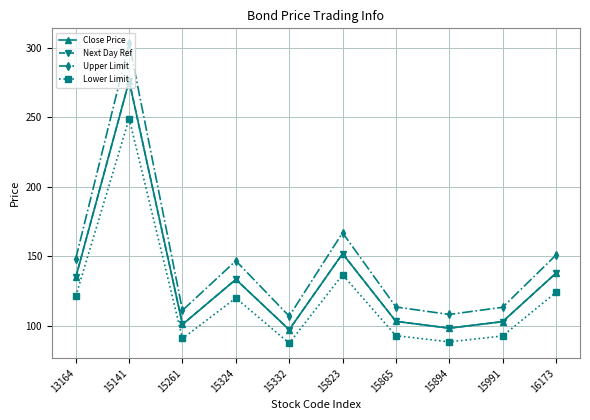

List the series in order of their peak value, lowest first.

Lower Limit, Close Price, Next Day Ref, Upper Limit